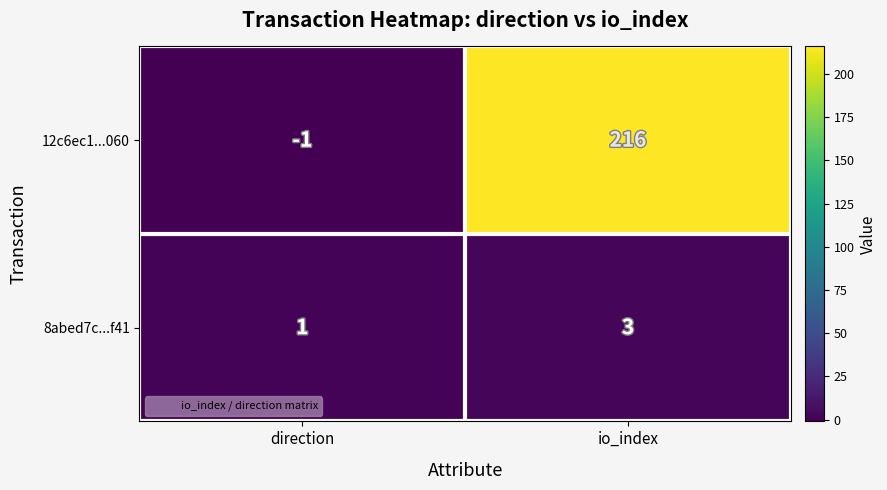

At how many categories does at least one series exceed 85?

1